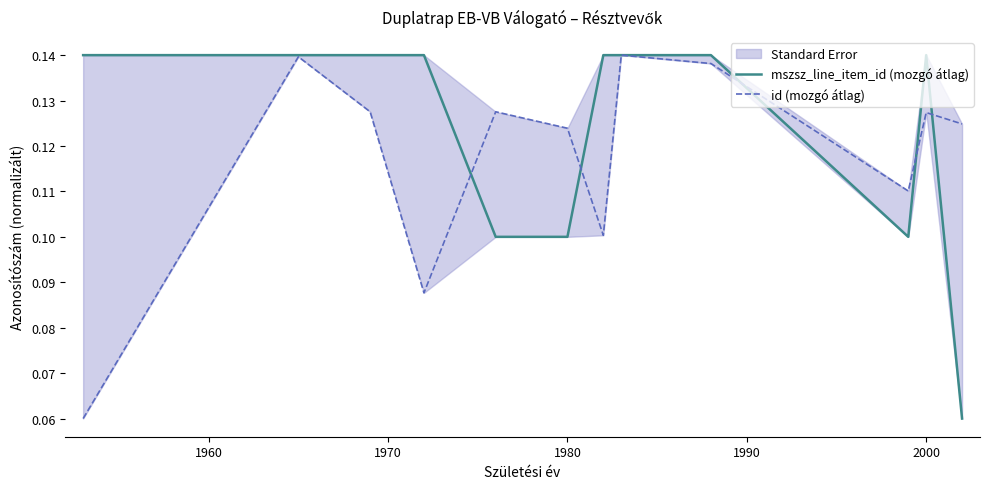

Which series ends up on top after the final intersection of id (mozgó átlag) and mszsz_line_item_id (mozgó átlag)?

id (mozgó átlag)